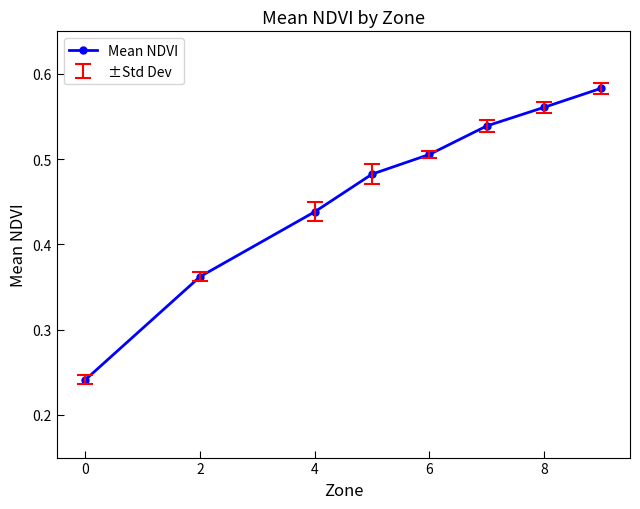

What is the difference between the second highest and minimum values?

0.3